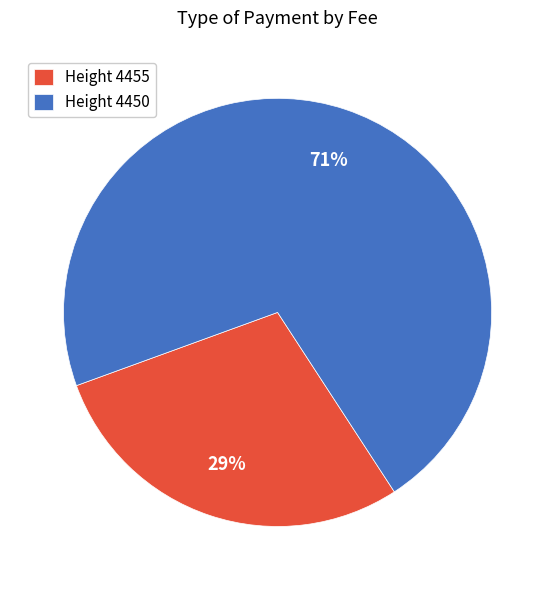

How many segments does this pie chart have?

2